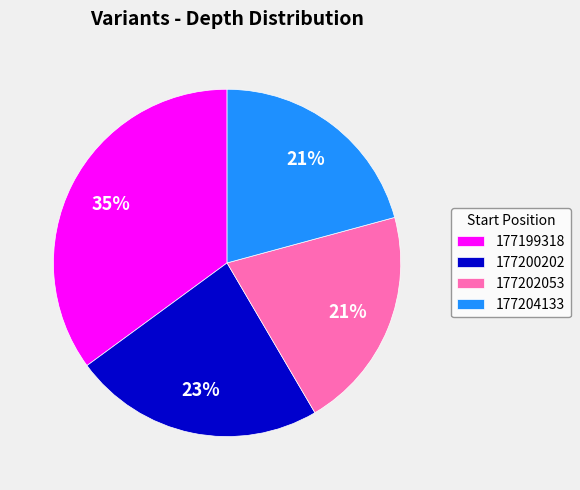

Approximately how many times larger is the value at 177204133 compared to 177200202?

0.9